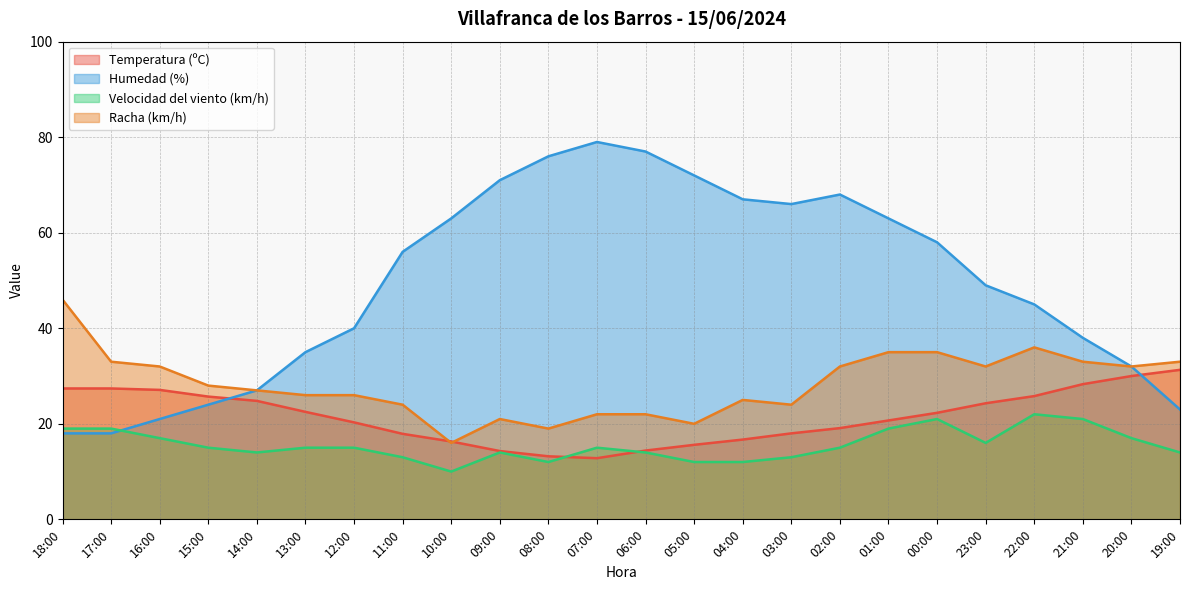

What are all the series names shown in the legend?

Temperatura (ºC), Humedad (%), Velocidad del viento (km/h), Racha (km/h)